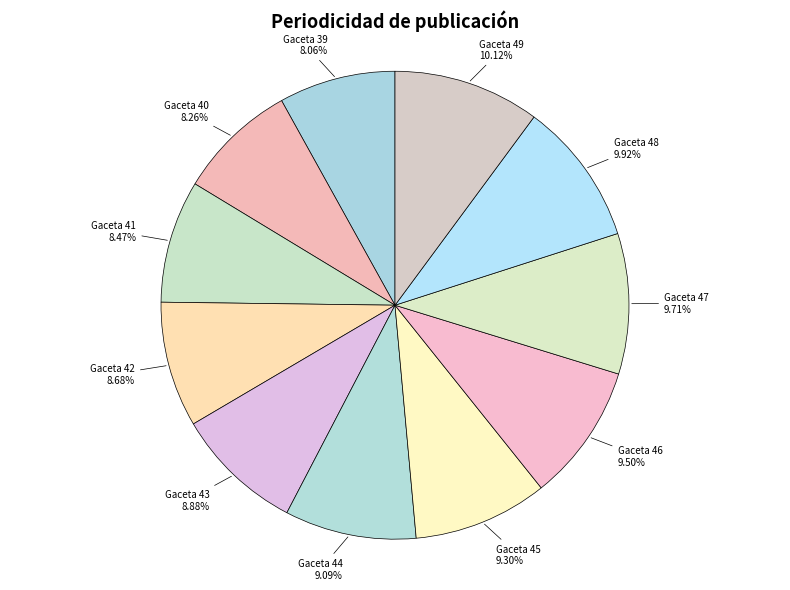

Is there any slice that represents more than half of the pie?

No